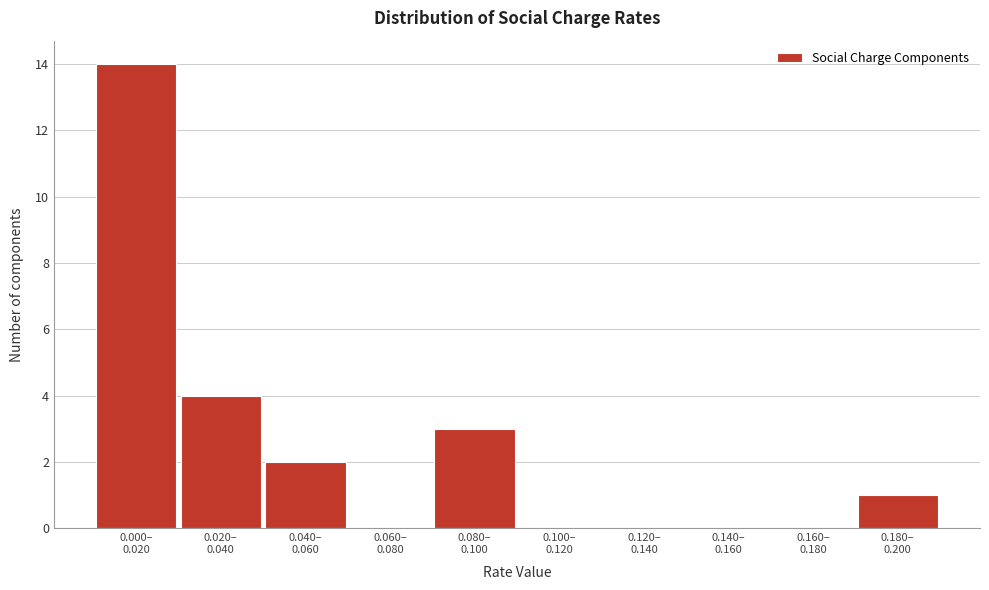

What is the greatest value displayed?

14